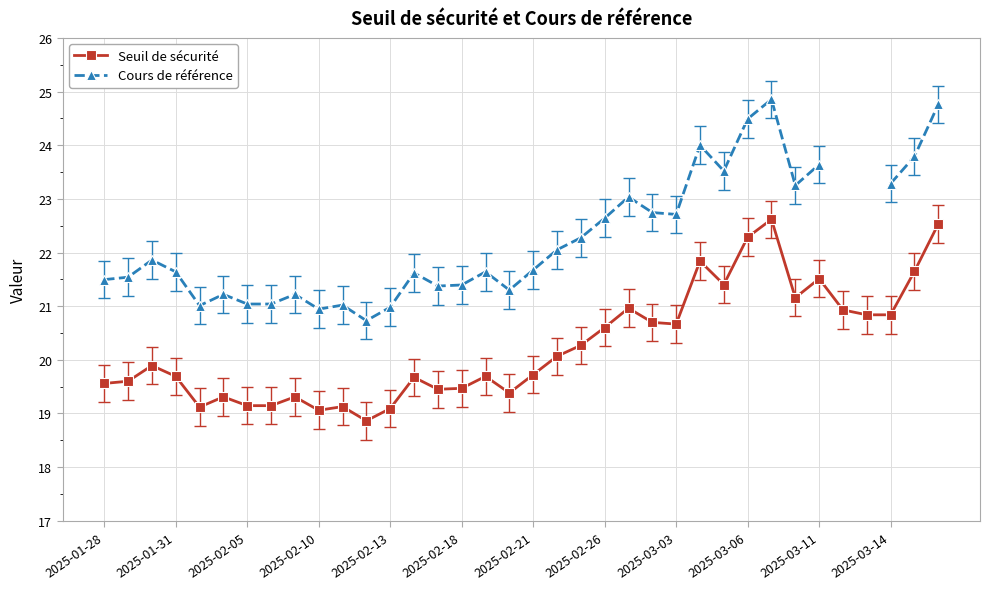

Does the chart have visible grid lines?

Yes